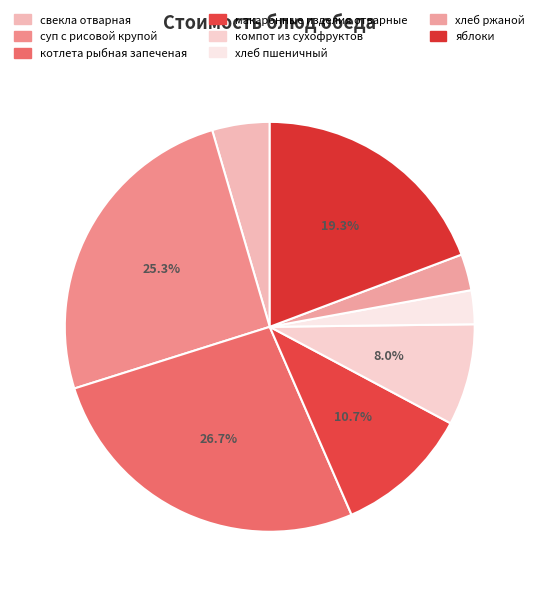

Which slice is the smallest?

хлеб пшеничный